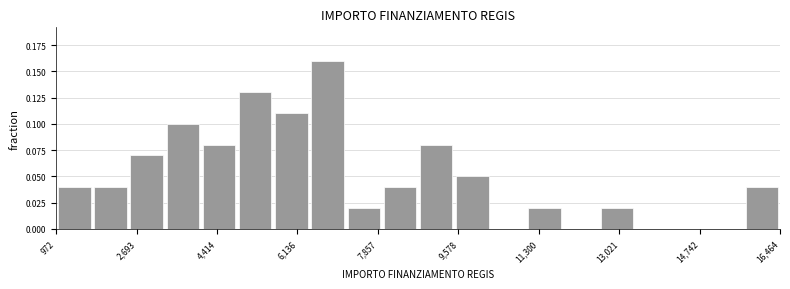

Around what value on the x-axis is the tallest bar? Give the approximate position of its centre, as read against the axis.

6800